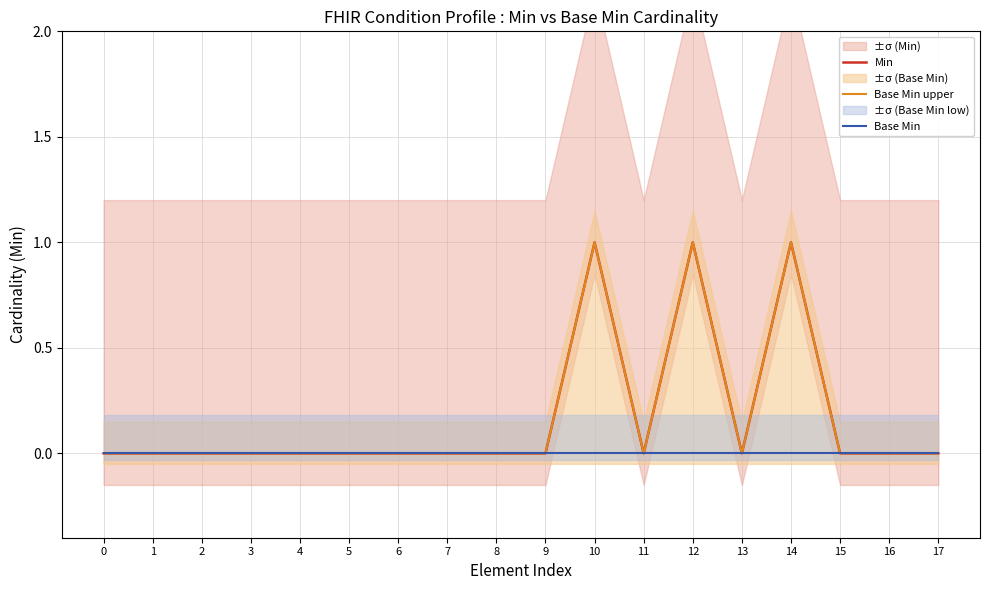

At how many categories does at least one series exceed 0?

3